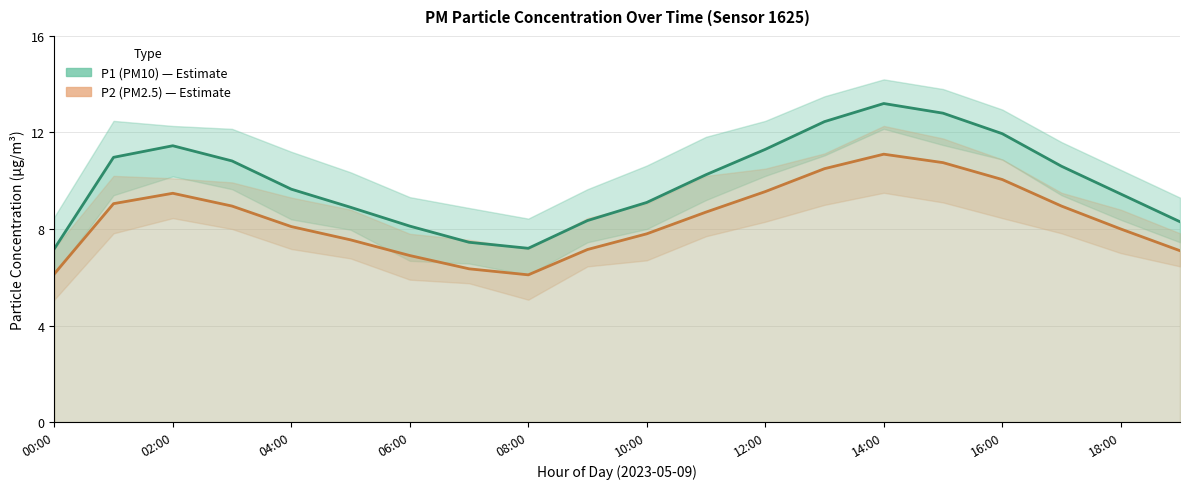

The P2 (PM2.5) series shows 5.4 at 06:00. True or false?

False